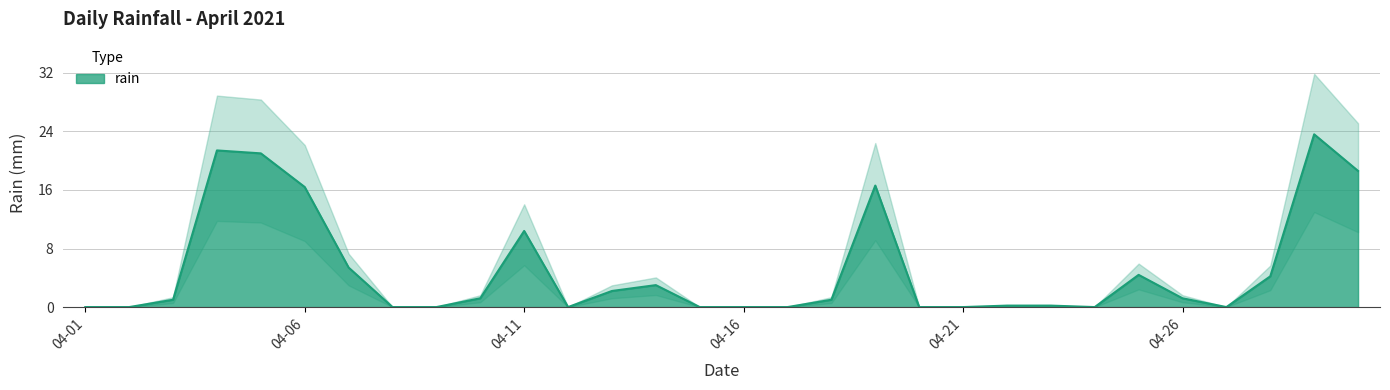

Approximately how many times larger is the value at 2021-04-23 compared to 2021-04-14?

0.1